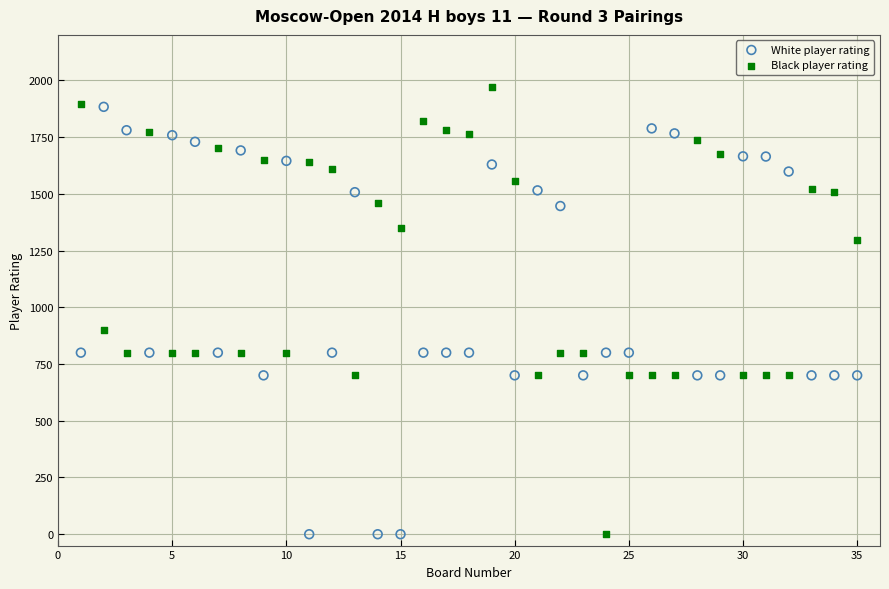

Which series has the widest spread of Y values?

Black player rating